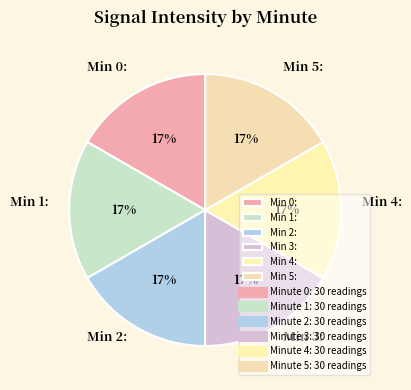

Is the sum of Min 3: and Min 5: greater than half?

No